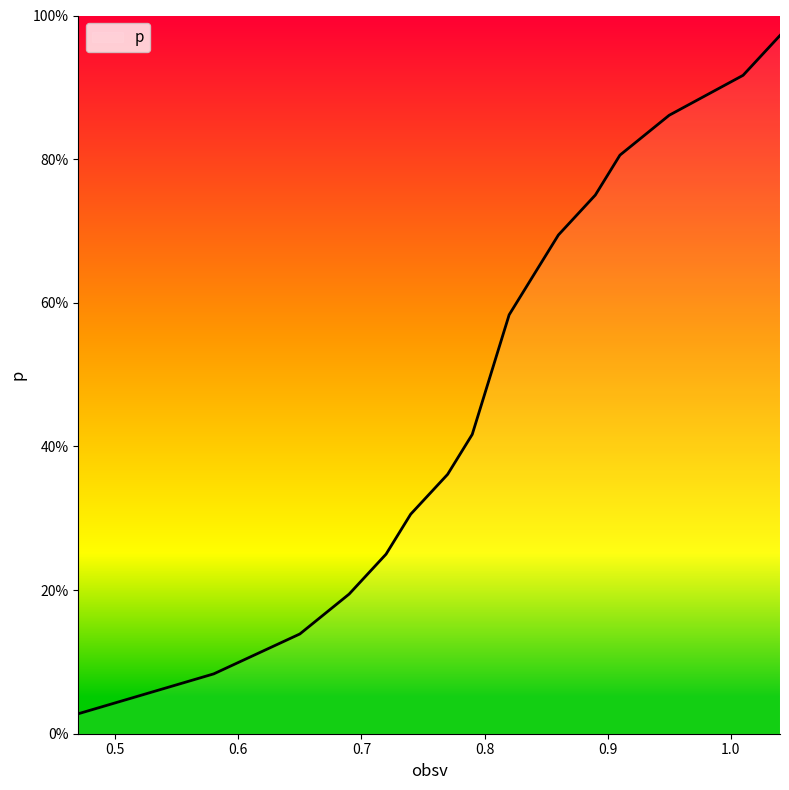

List the labels in order of value, largest first.

1.04, 1.01, 0.95, 0.91, 0.89, 0.86, 0.84, 0.82, 0.81, 0.8, 0.79, 0.77, 0.74, 0.72, 0.69, 0.65, 0.58, 0.47